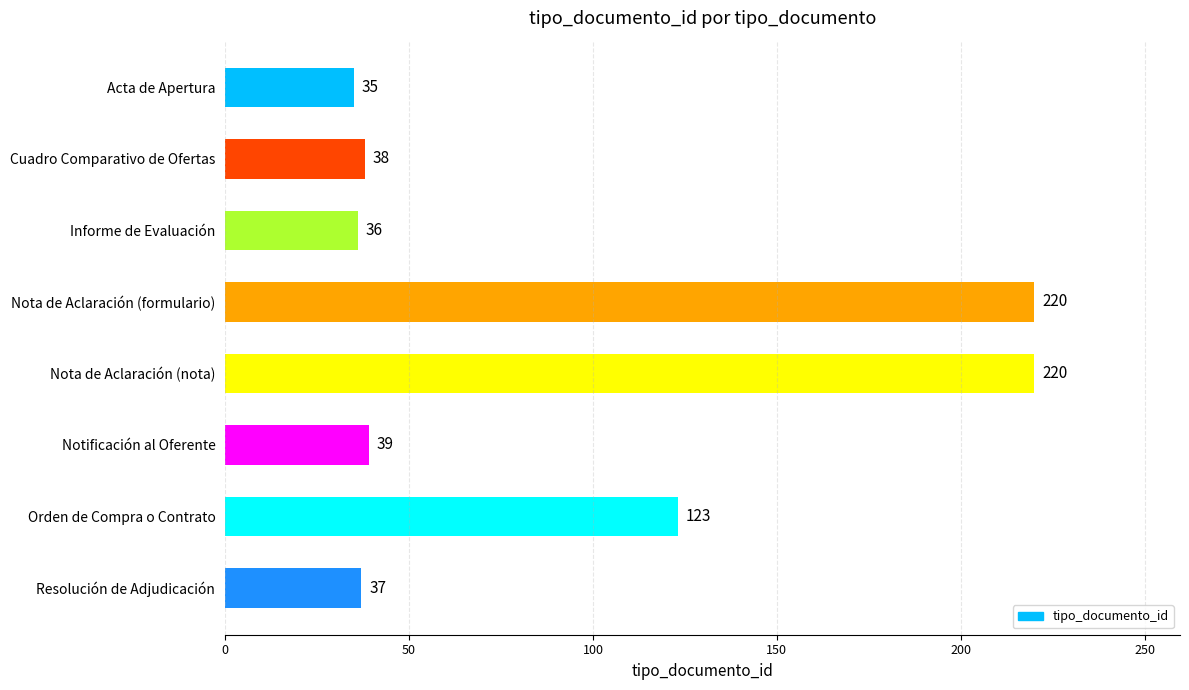

What is the label of the 3rd bar from the top?

Informe de Evaluación